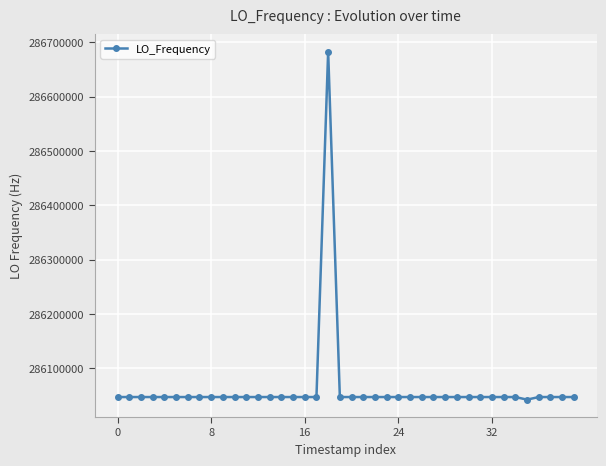

Does the chart have visible grid lines?

Yes